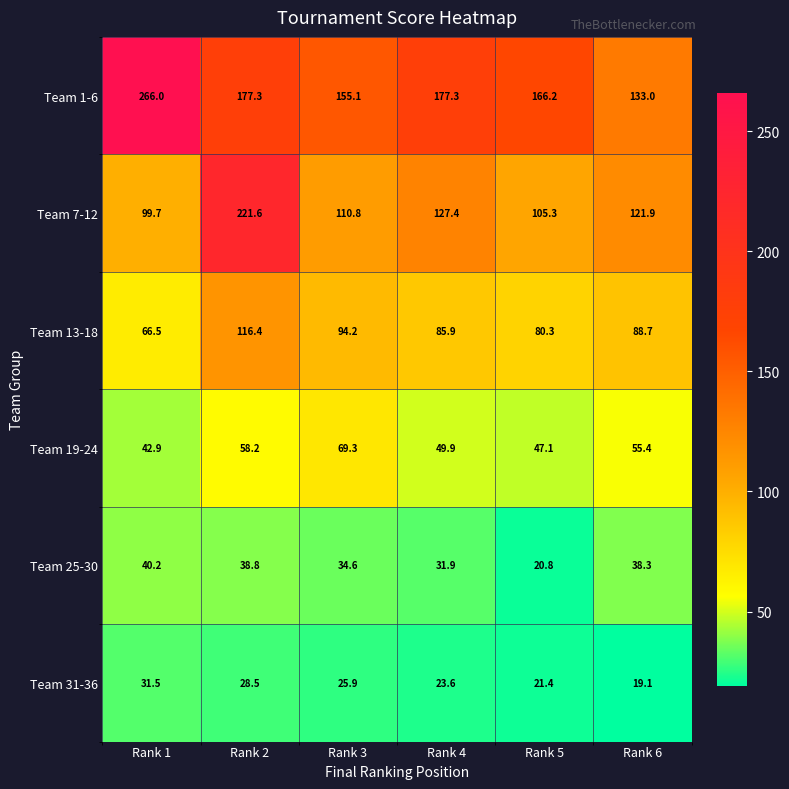

What is the difference between the highest and lowest values at Rank 6?

113.9